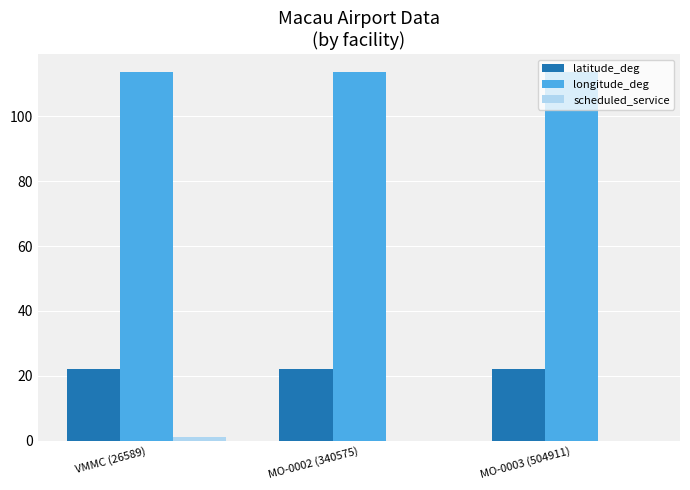

What is the total value across all series at MO-0002 (340575)?

135.7